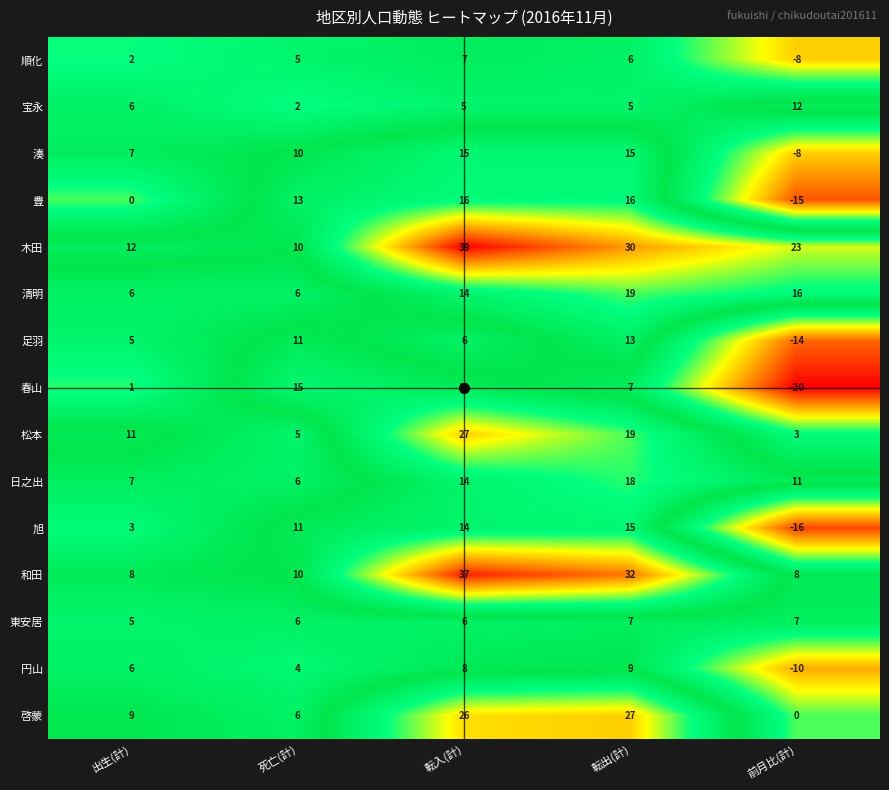

What is the difference between the maximum and minimum values in the 和田 series?

29